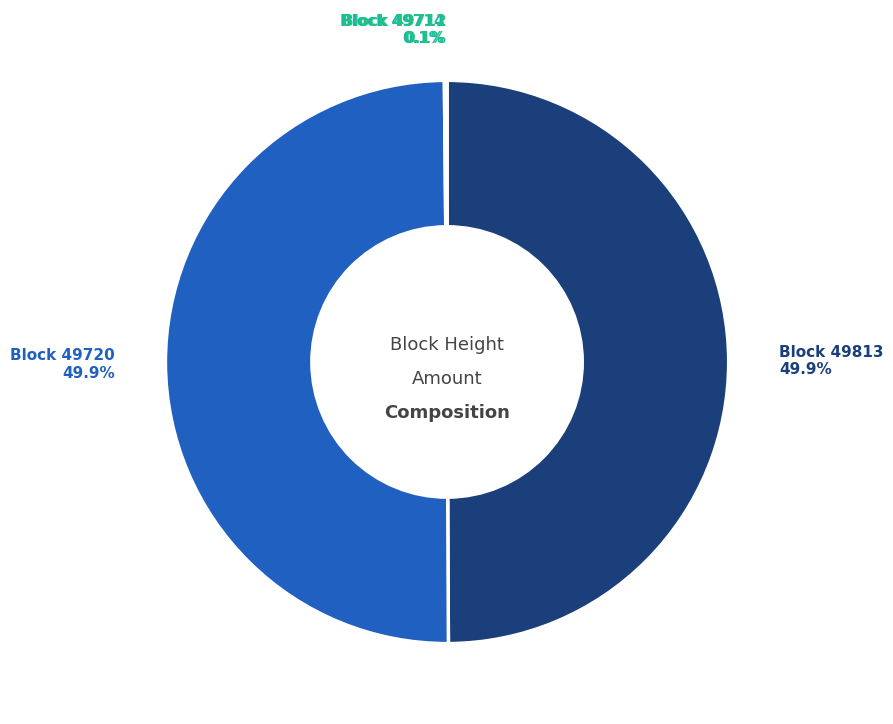

What portion of the pie excludes Block 49720?

50.1%